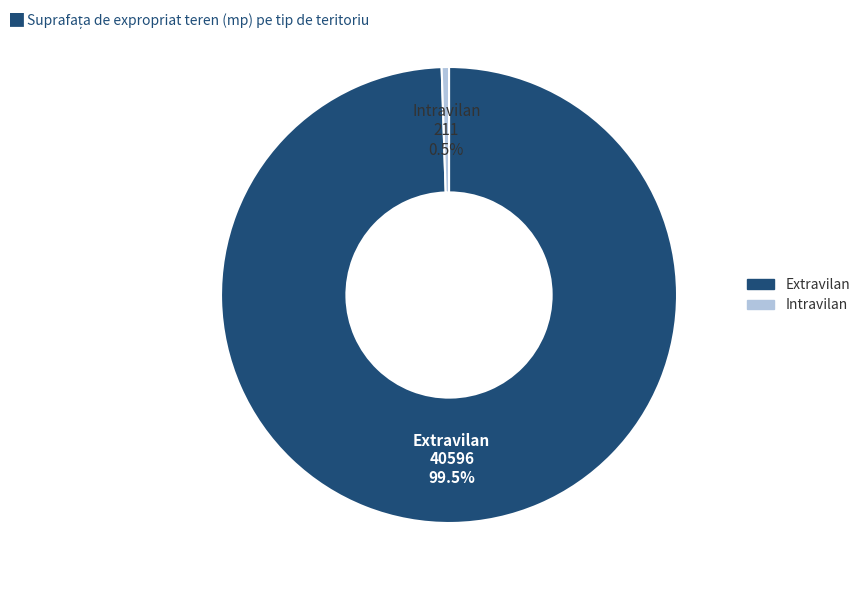

Is there a majority slice in this chart?

Yes